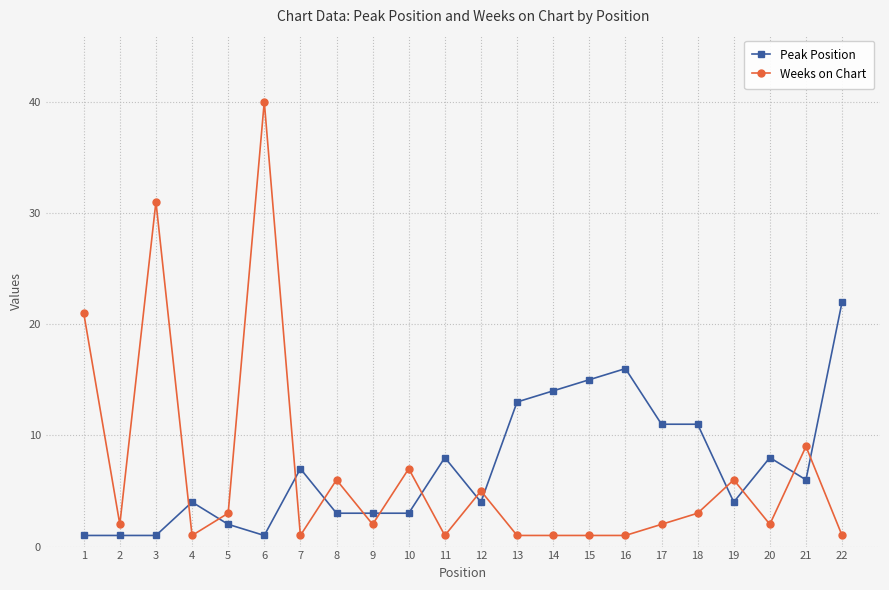

Which series changed the most between 12 and 16?

Peak Position